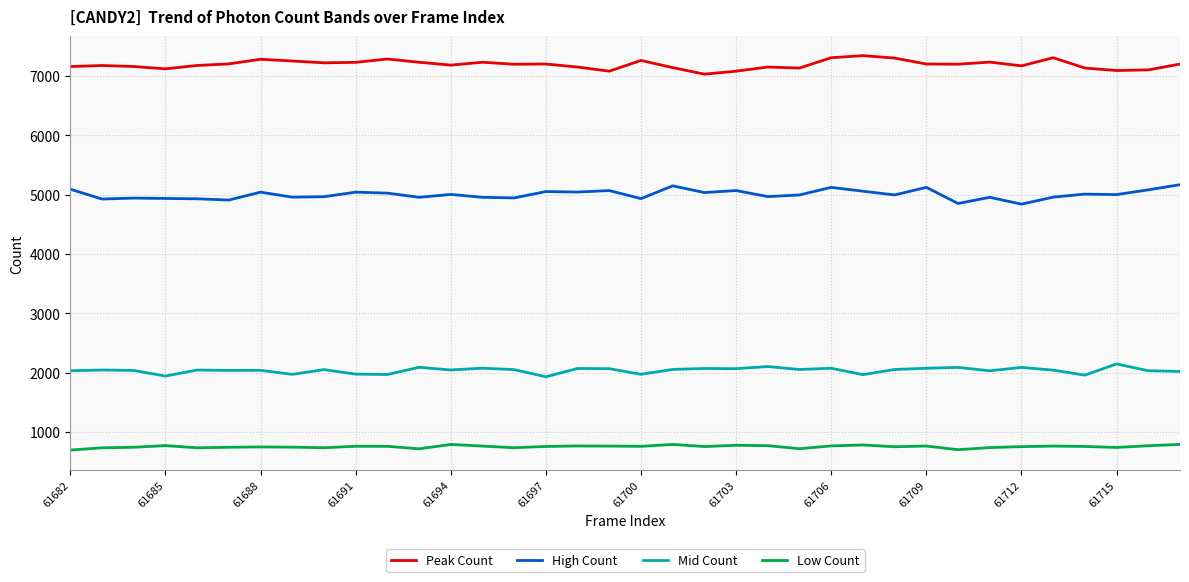

What is the greatest value displayed?

7342